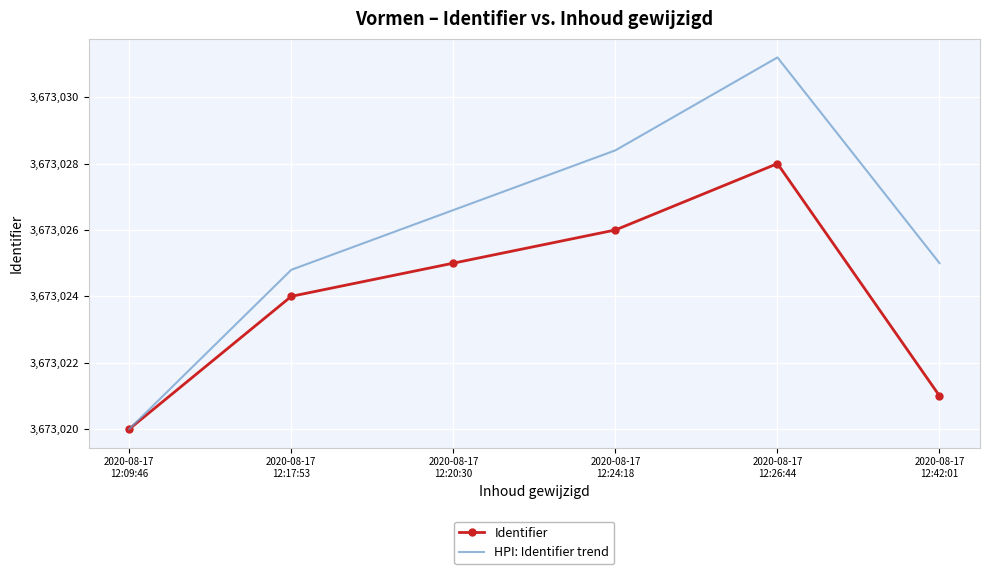

What is the maximum value shown in the chart?

3673031.2